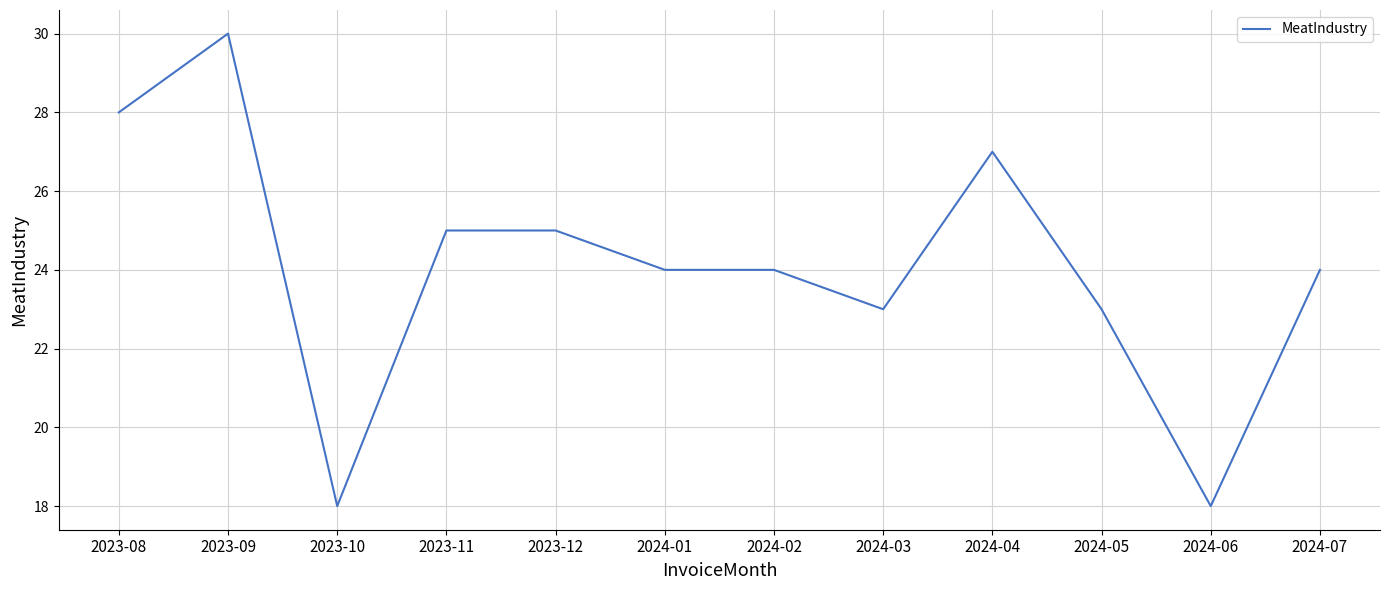

True or false: the data shows 23 at 2024-03.

True